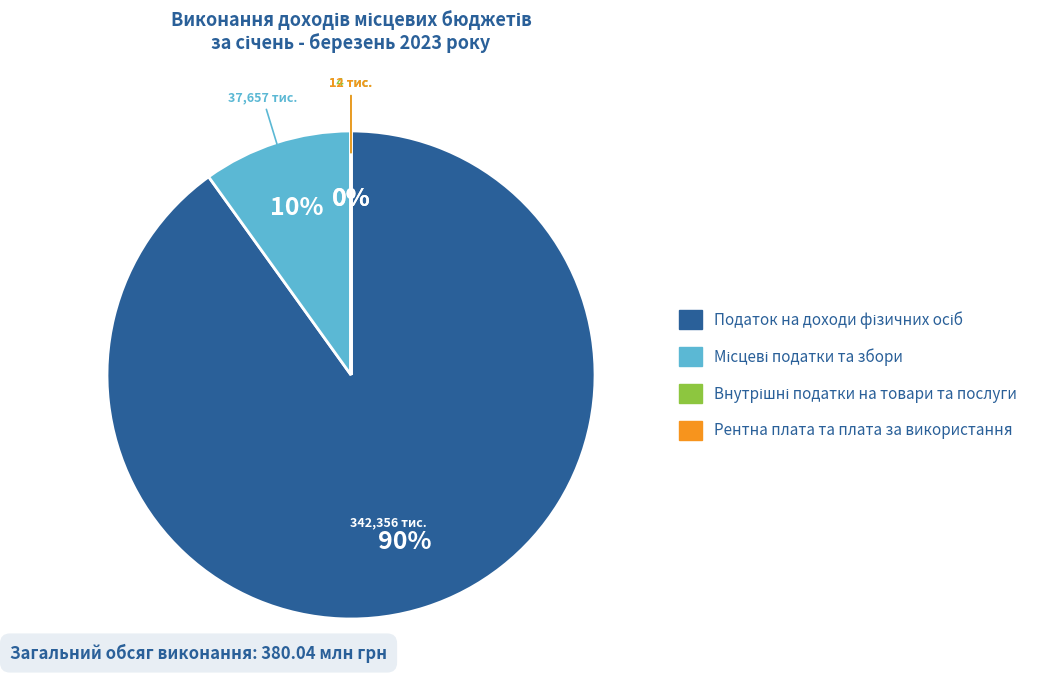

Is there any slice that represents more than half of the pie?

Yes